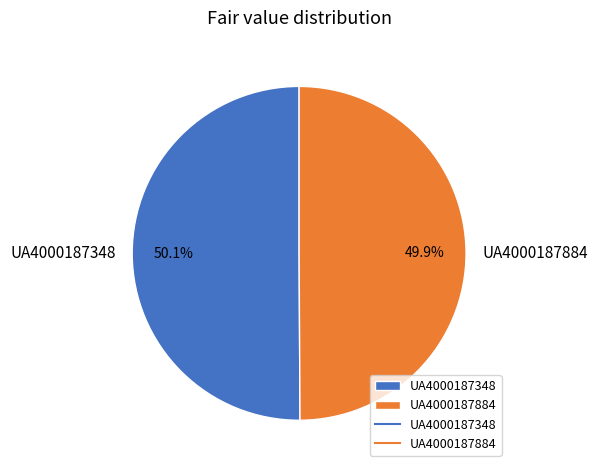

To the nearest percent, what portion does UA4000187348 represent?

50%